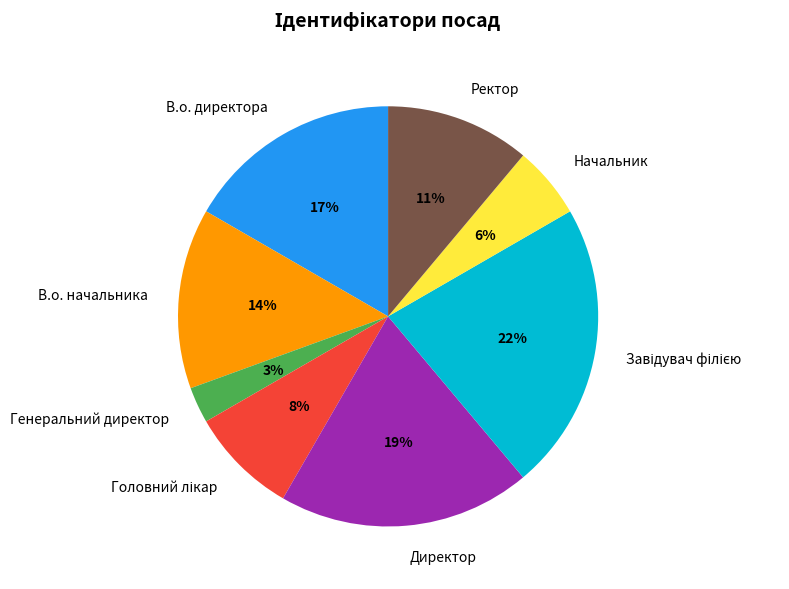

Is it true that В.о. директора is 17% of the pie?

True